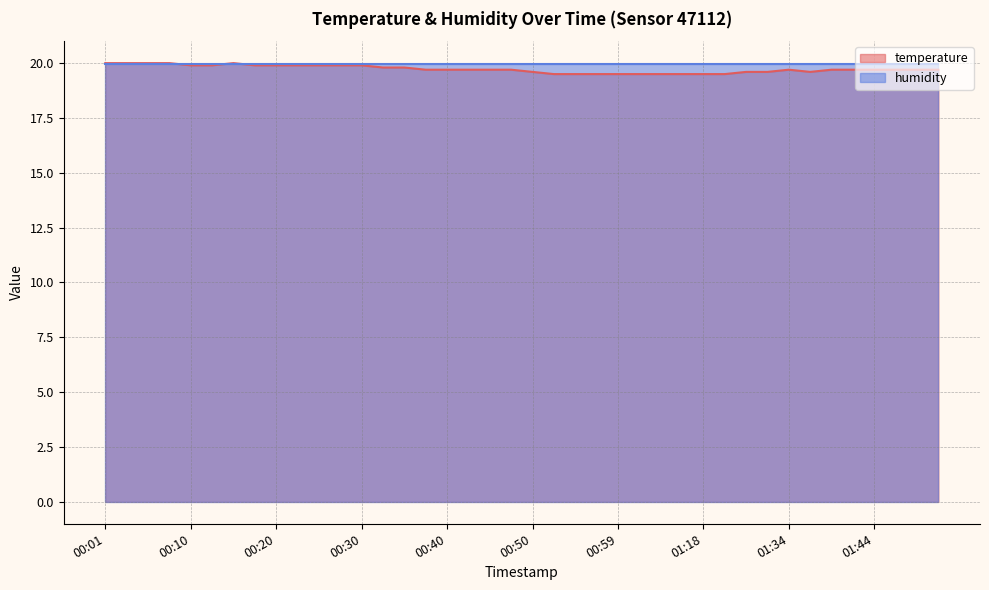

How many interior local peaks (higher than both neighbors) does the data have?

2